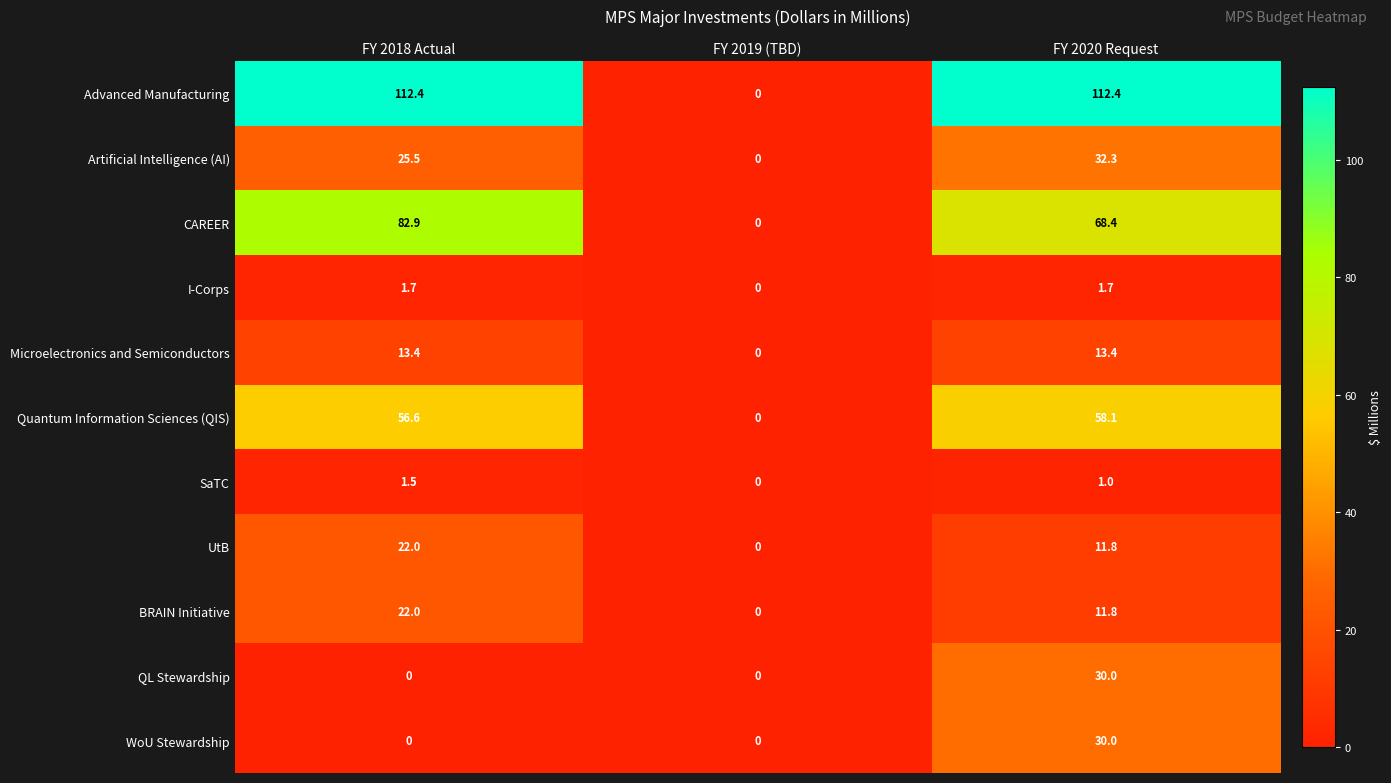

Between FY 2018 Actual and FY 2019 (TBD), which series saw the biggest shift?

Advanced Manufacturing